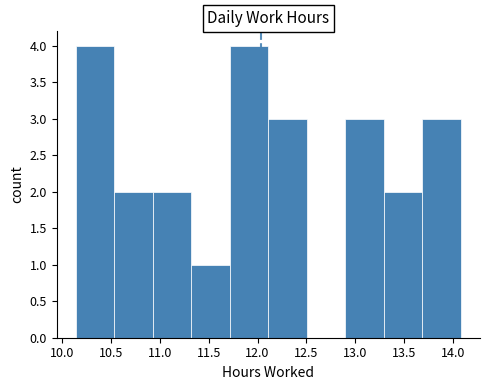

Reading left to right, list every bar in this chart as the range it spans on the x-axis followed by its height. Neither the bar edges nor the heights are printed on the chart, so give them approximately, as read against the axes.

10.15 to 10.55: 4
10.55 to 10.95: 2
10.95 to 11.30: 2
11.30 to 11.70: 1
11.70 to 12.10: 4
12.10 to 12.50: 3
12.50 to 12.90: 0
12.90 to 13.30: 3
13.30 to 13.70: 2
13.70 to 14.10: 3